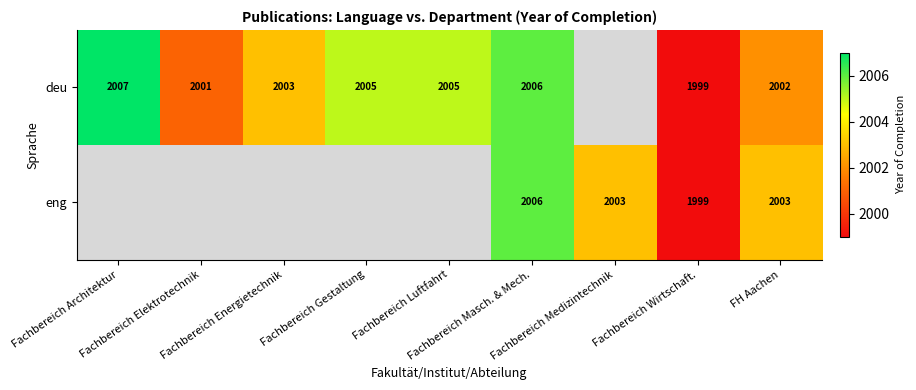

Where does the deu series first go above 2005?

Fachbereich Architektur